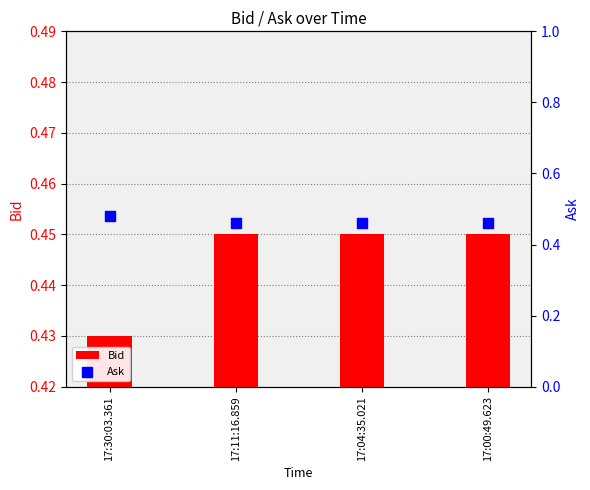

Which series contains the highest Y value?

Ask